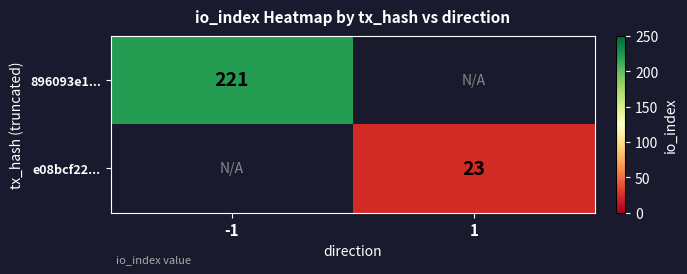

Is it true that e08bcf22... equals 13 at 1?

False